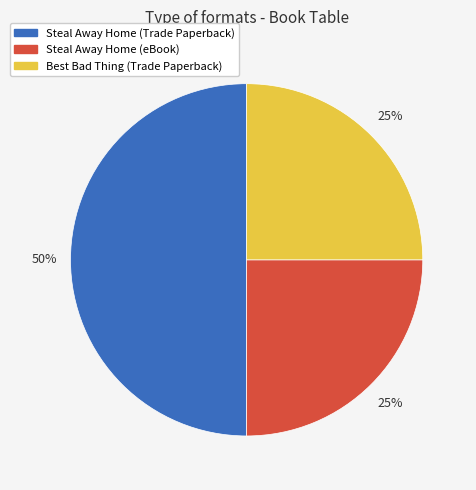

Count the number of slices in the pie.

3